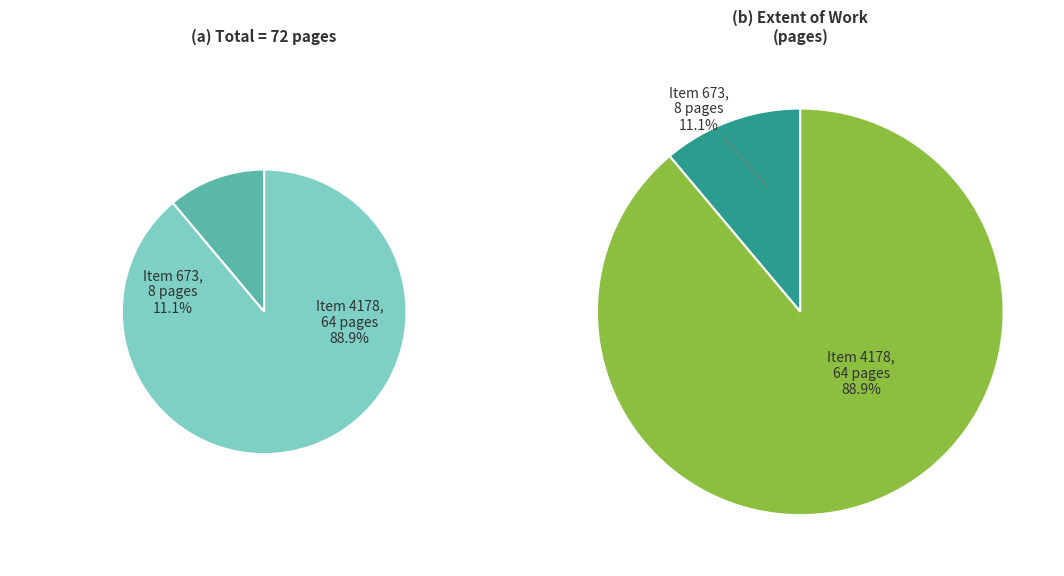

To the nearest percent, what percentage of the pie is Inner swine (Item 4178)?

89%